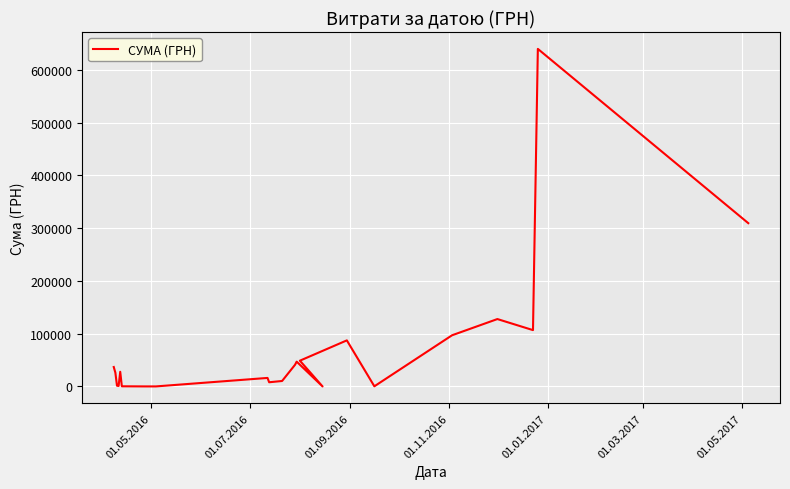

How many values are below 27831?

11